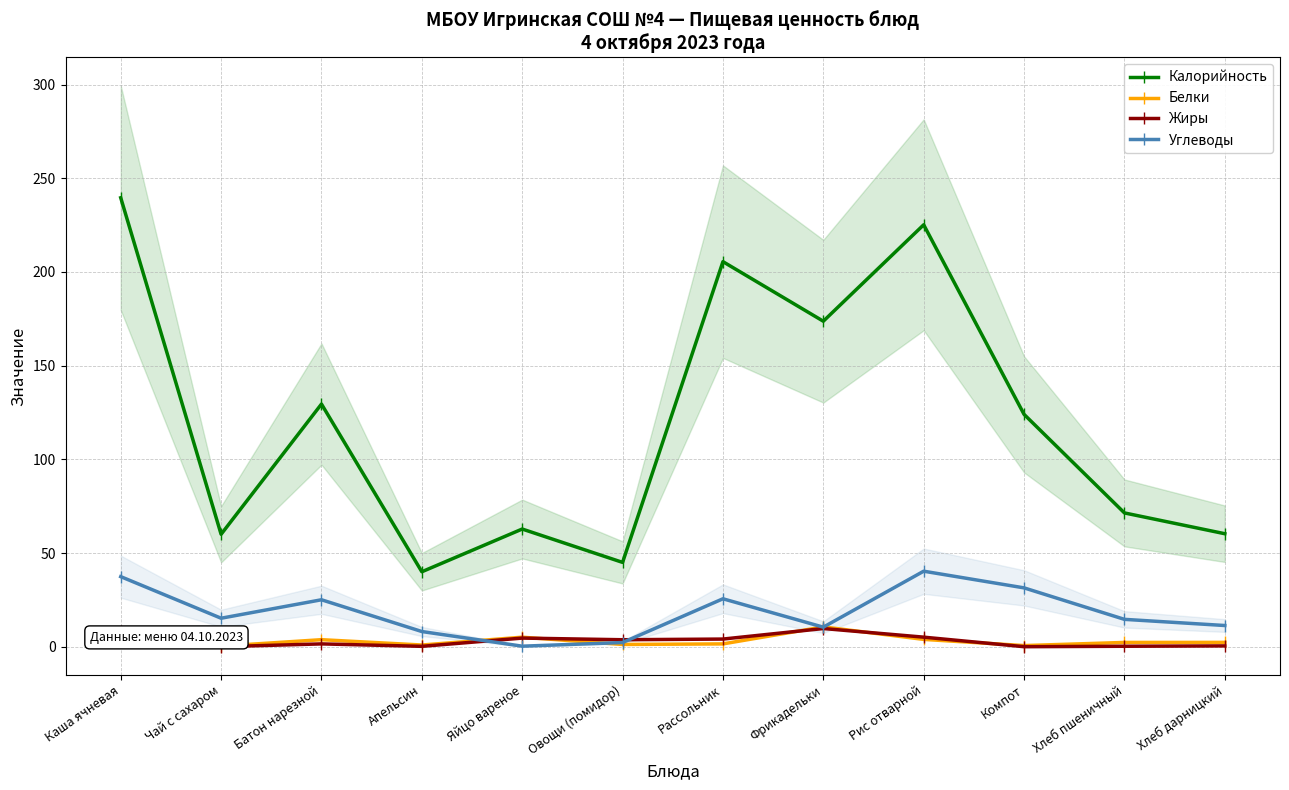

At which category does Жиры reach its first local peak?

Батон нарезной